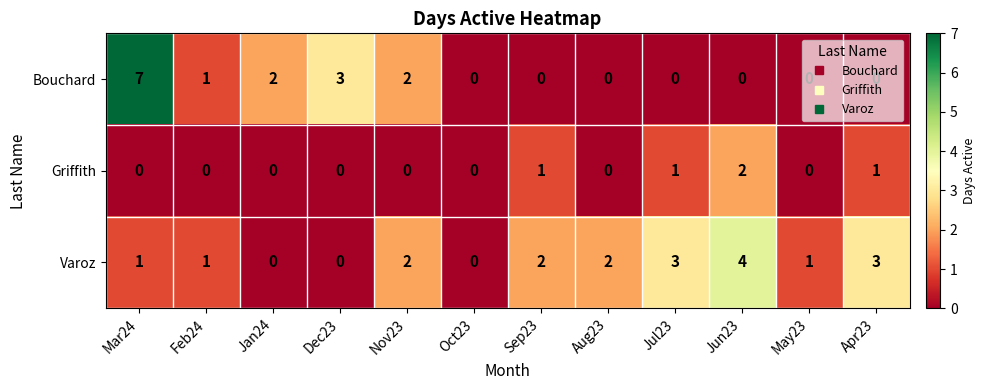

Count the Varoz values in the range 1 to 3.

8